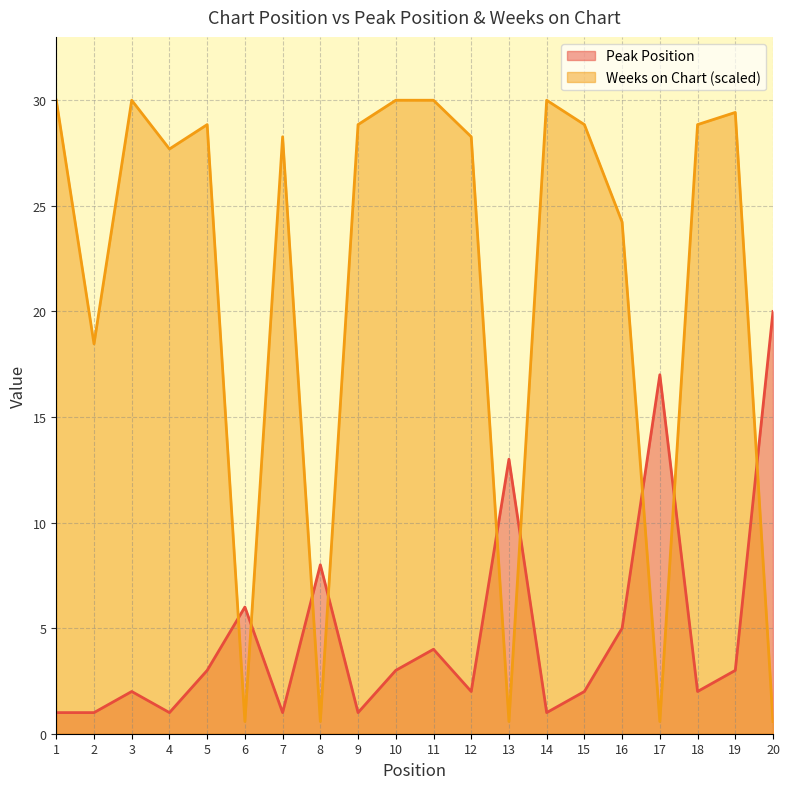

List the labels in order of Weeks on Chart value, largest first.

1, 3, 10, 11, 14, 19, 5, 9, 15, 18, 7, 12, 4, 16, 2, 6, 8, 13, 17, 20